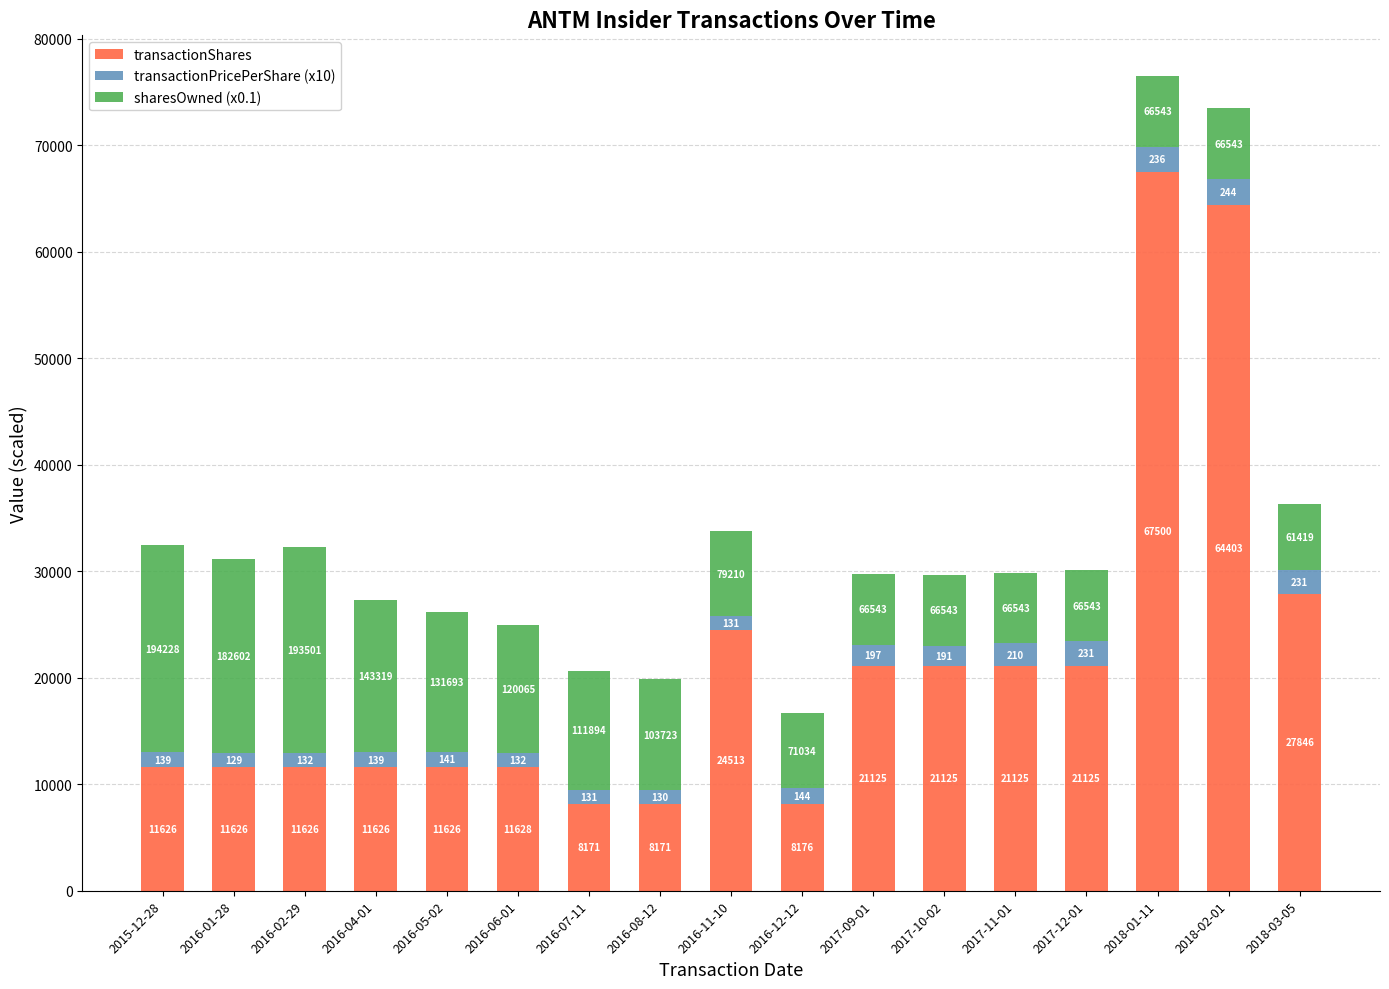

Are the bars horizontal?

No